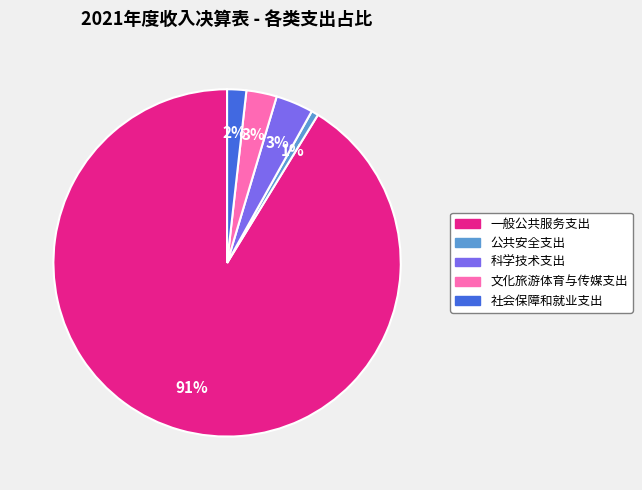

Is there any slice that represents more than half of the pie?

Yes